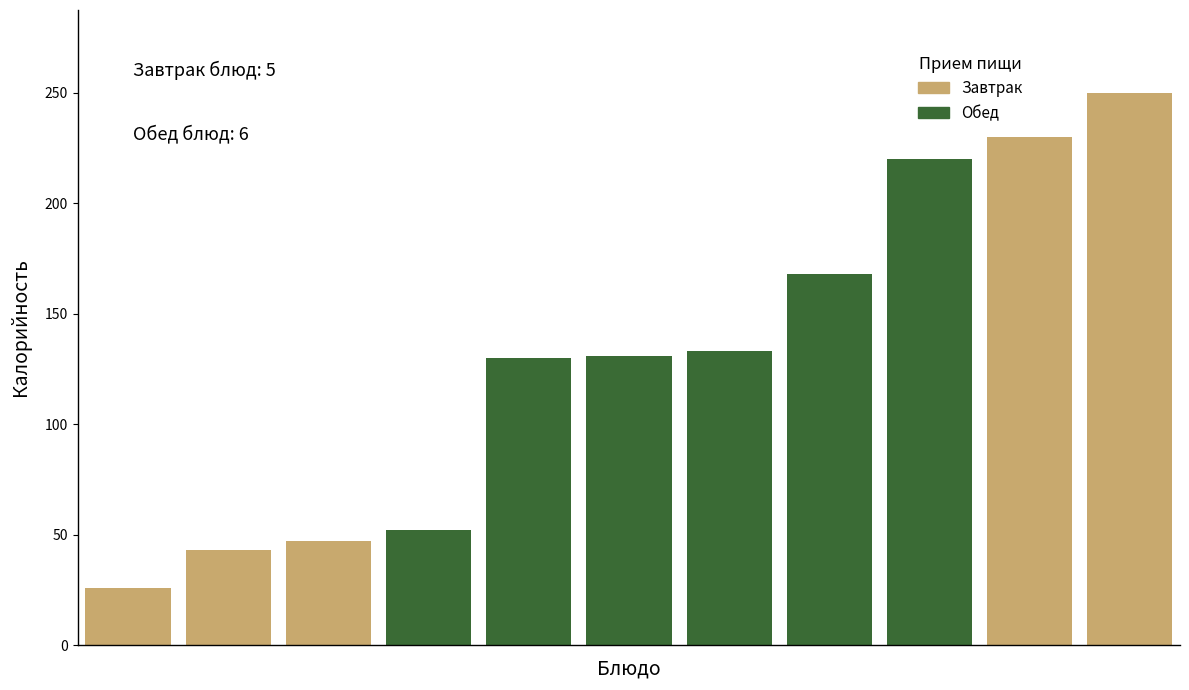

What is the sum of all values?

1430